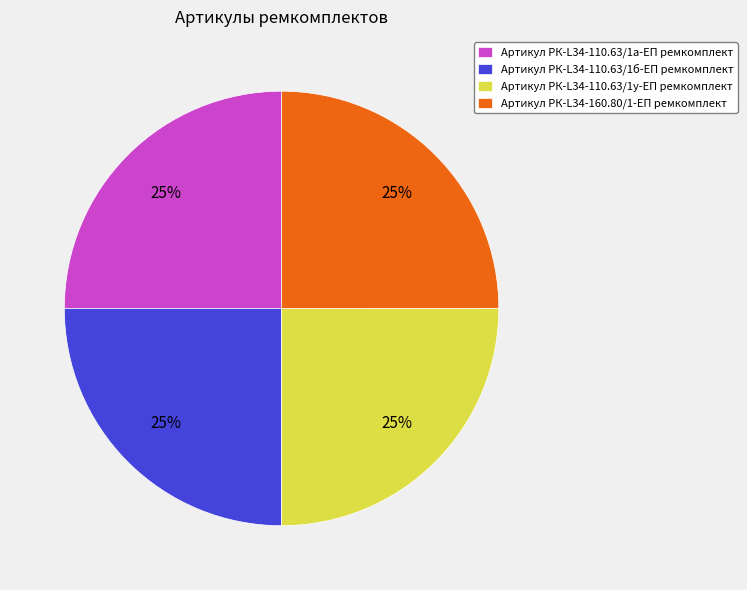

To the nearest percent, what is the combined percentage of Артикул РК-L34-110.63/1а-ЕП ремкомплект and Артикул РК-L34-110.63/1б-ЕП ремкомплект?

50%